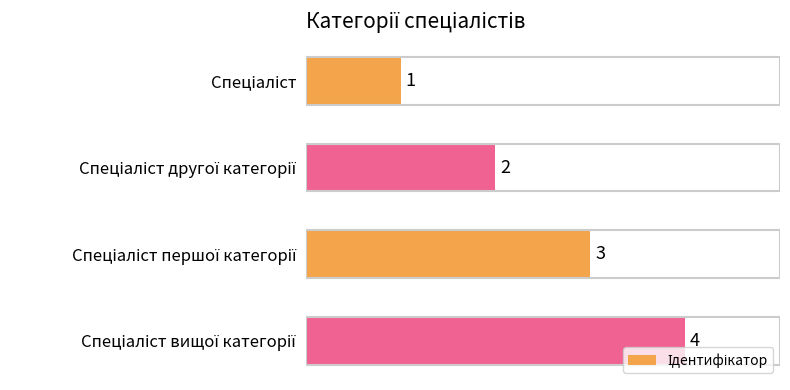

What is the value of the 1st bar from the top?

1